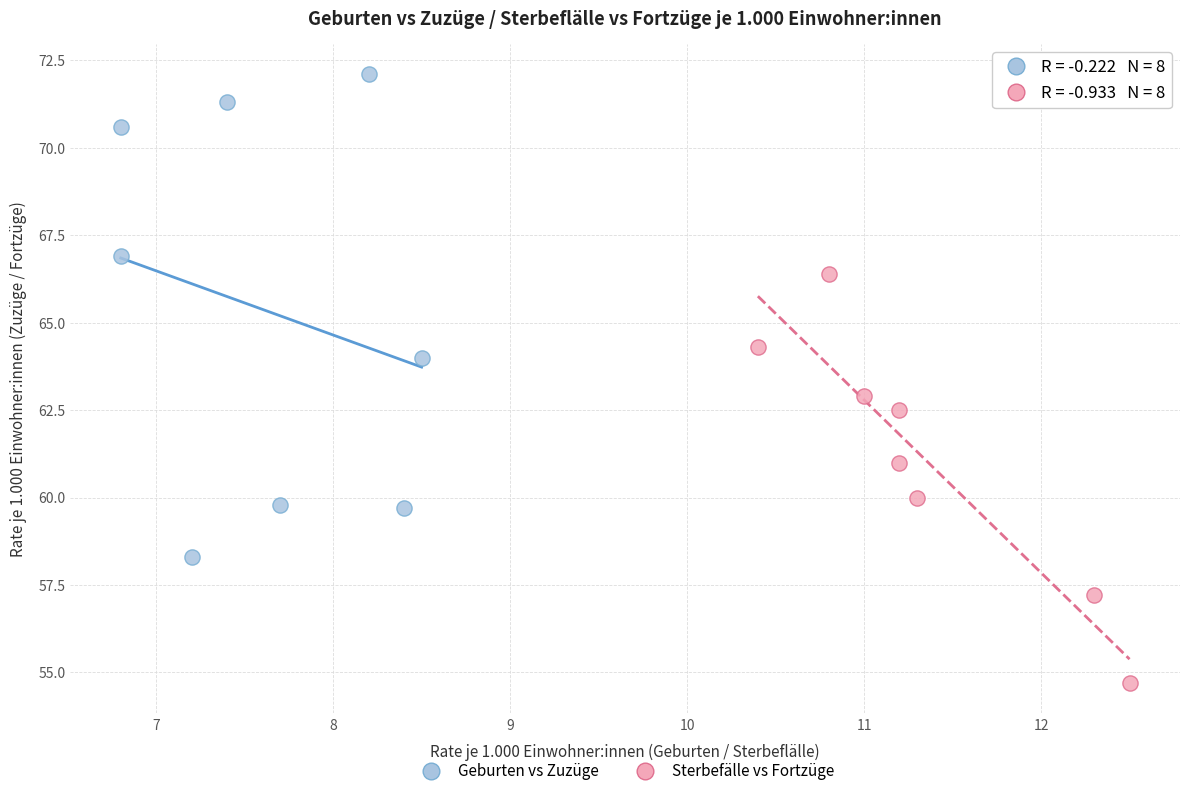

Which series has the largest Y range (max minus min)?

Geburten vs Zuzüge